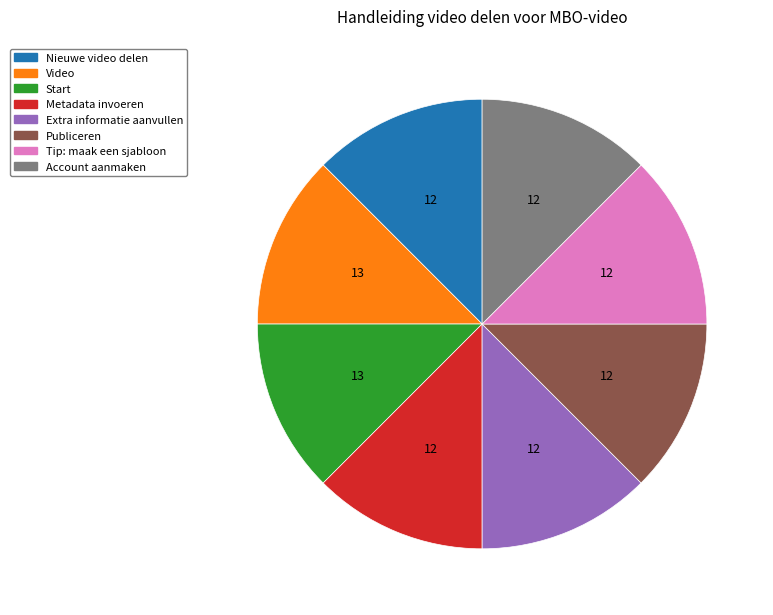

Is there any slice that represents more than half of the pie?

No